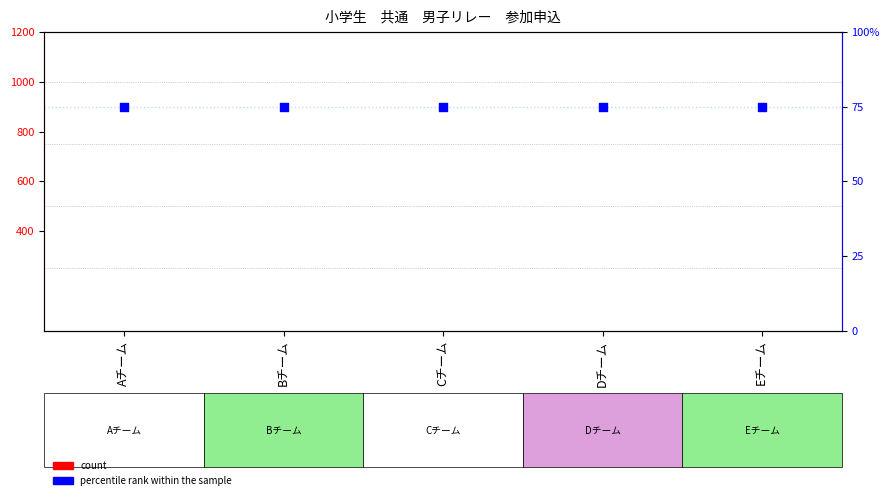

Which series has the largest Y range (max minus min)?

count